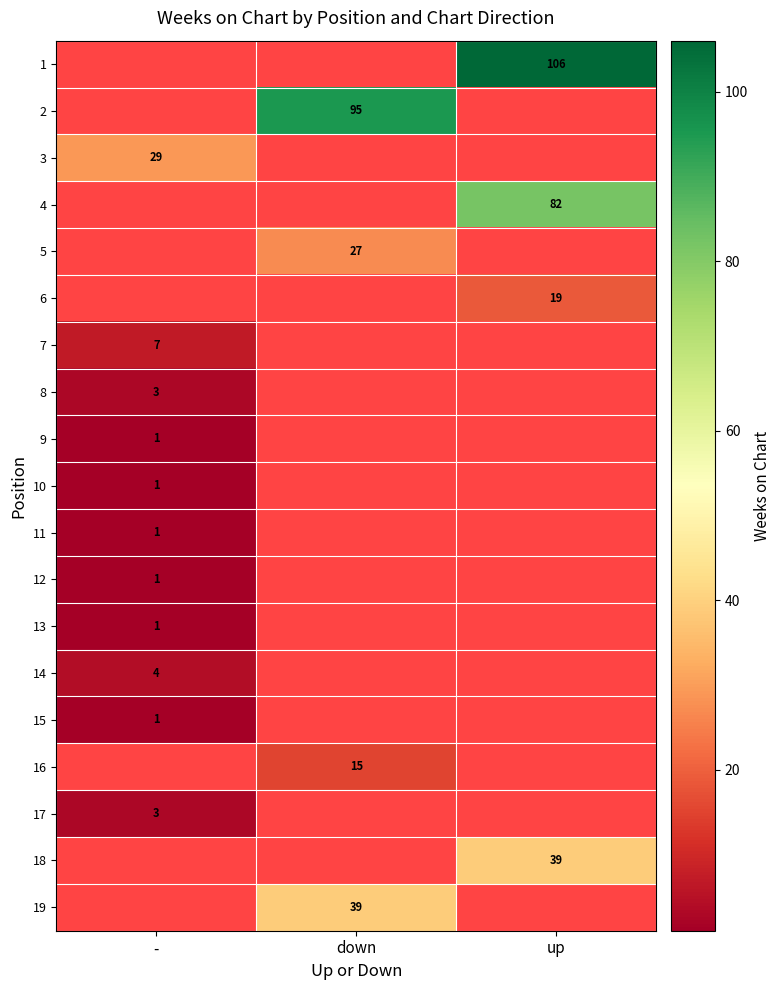

True or false: 2 has a value of 95 at down.

True